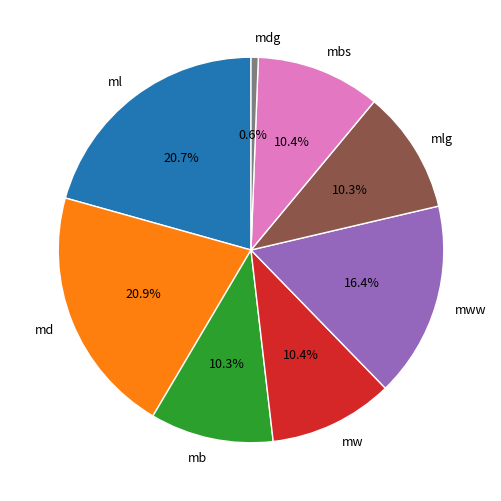

Does mlg account for over 50% of the chart?

No